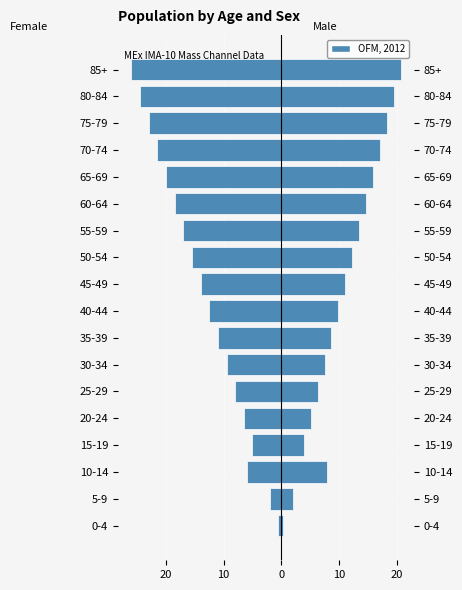

What is the sum of the Male values at 30-34 and 25-29?

13.8